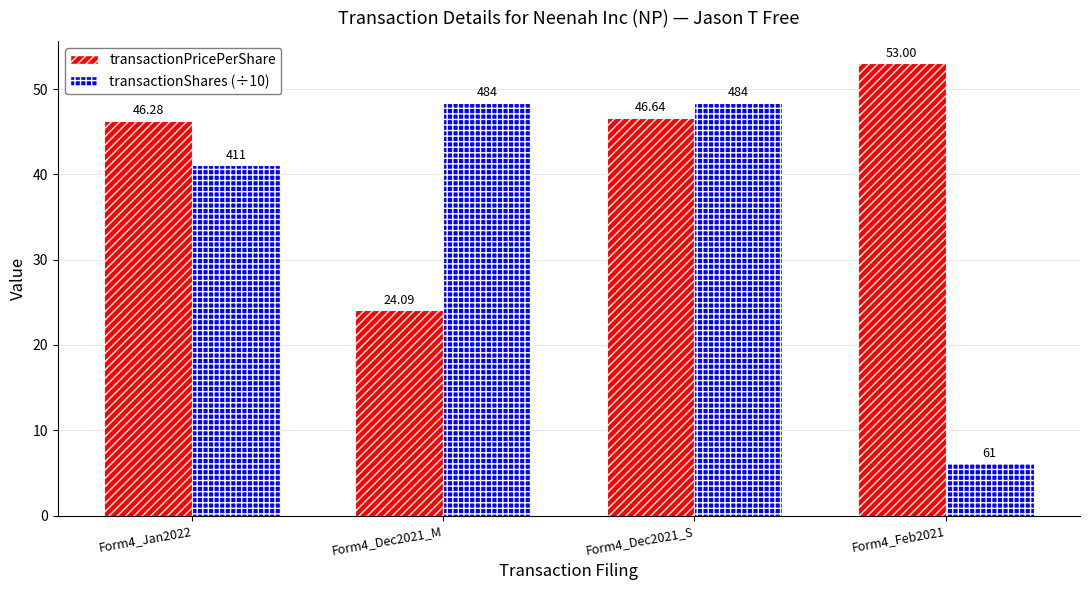

The transactionPricePerShare series shows 53.0 at Form4_Feb2021. True or false?

True